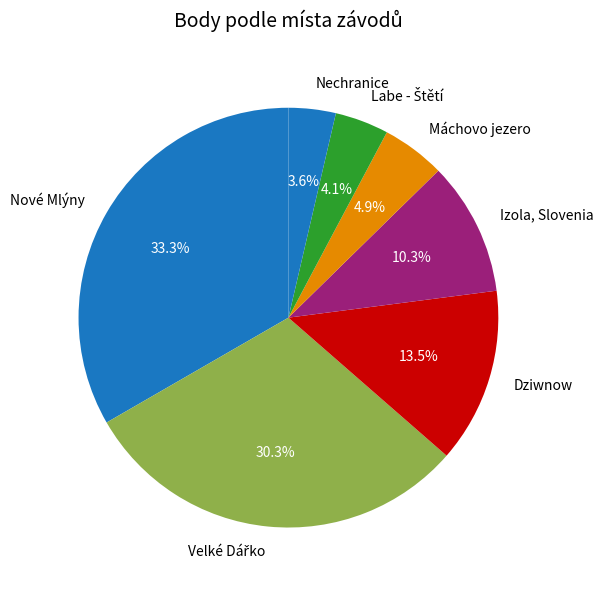

What portion of the pie excludes Máchovo jezero?

95.1%